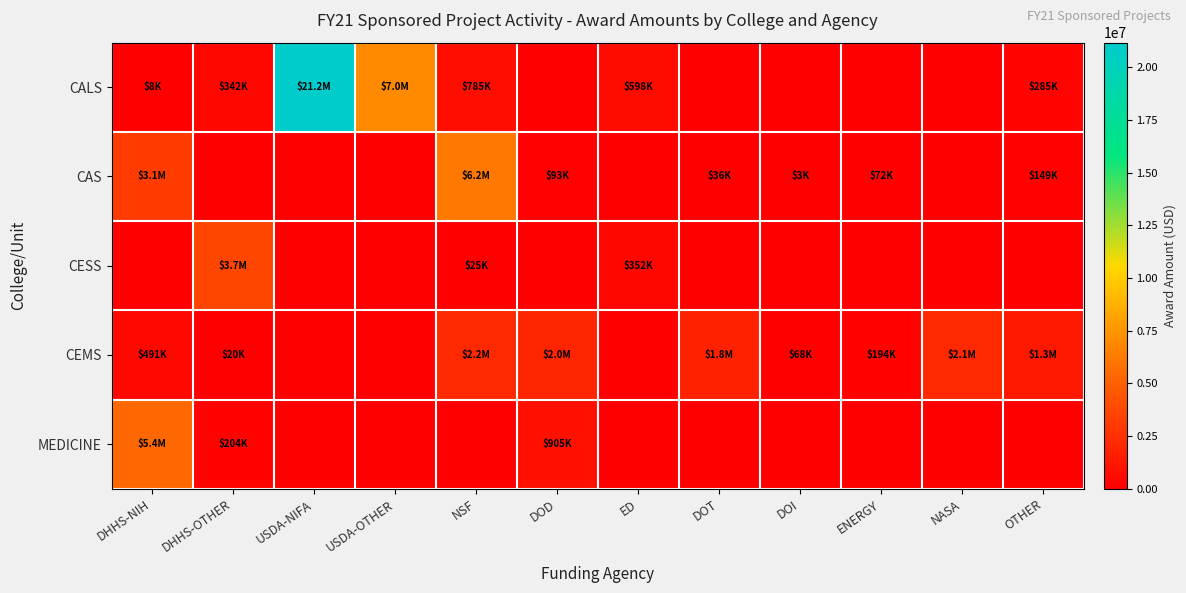

At which category is the sum across all series the highest?

USDA-NIFA